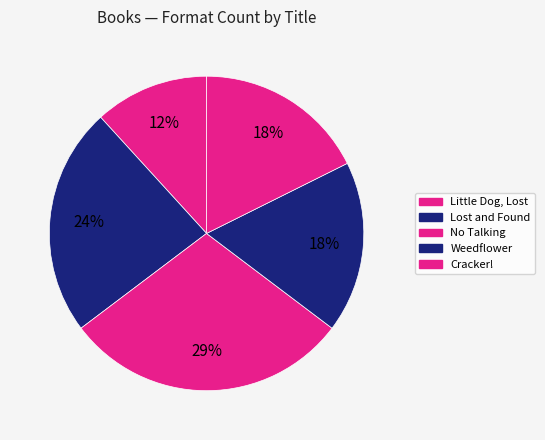

How many segments does this pie chart have?

5